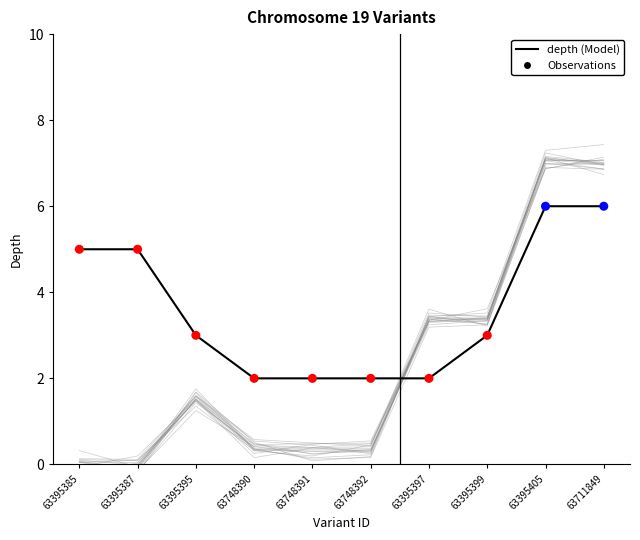

What is the total value across all series at 63395405?

12